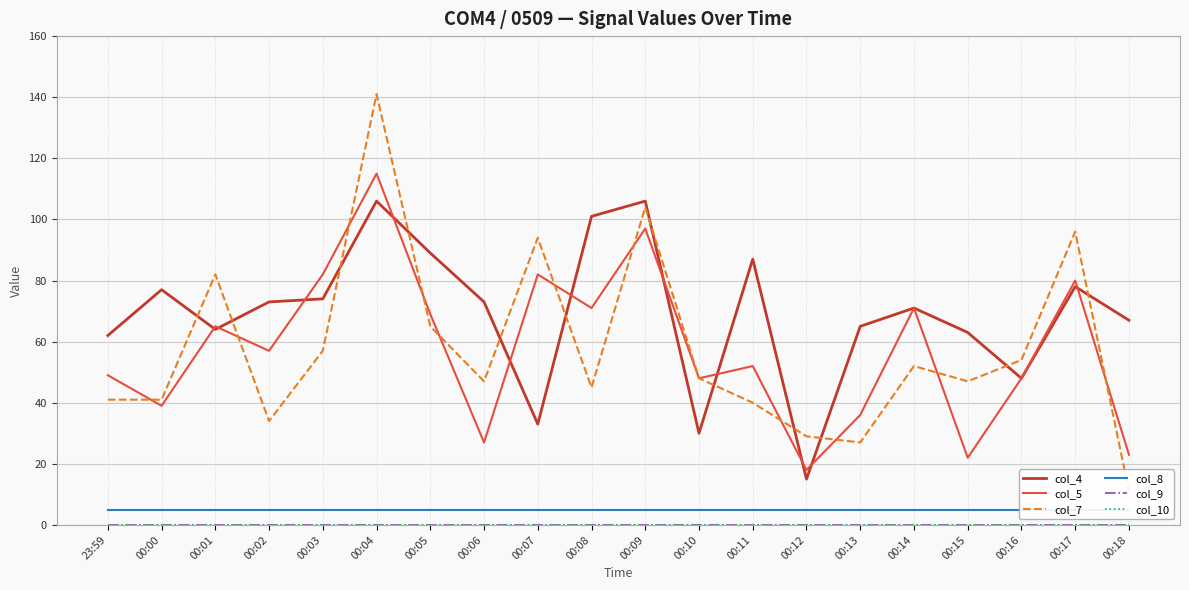

What is the total value across all series at 23:59?

157